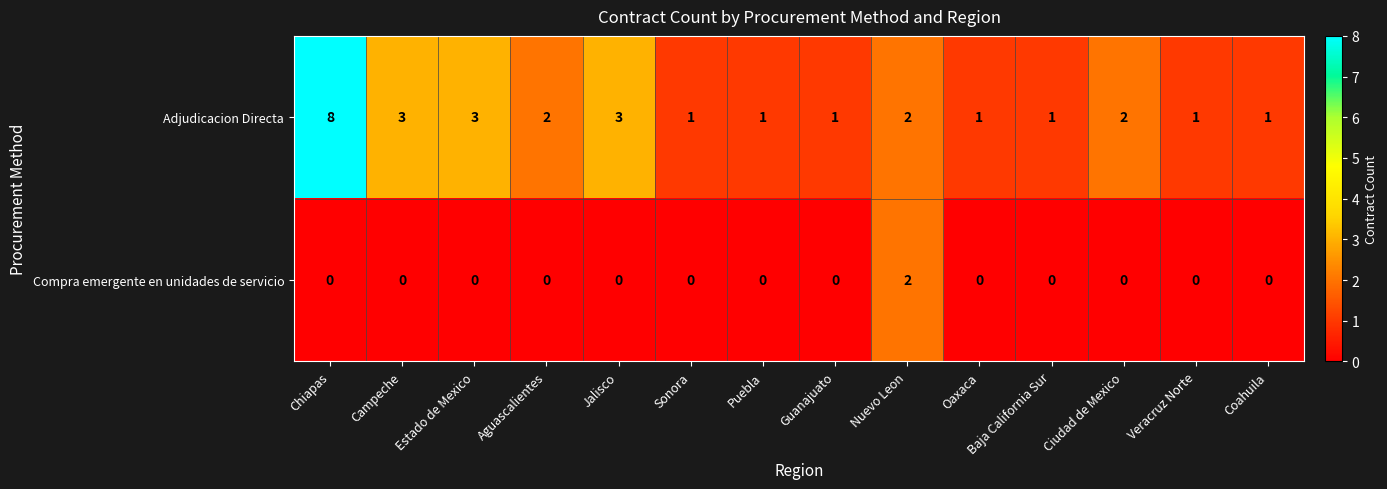

What is the maximum value shown in the chart?

8